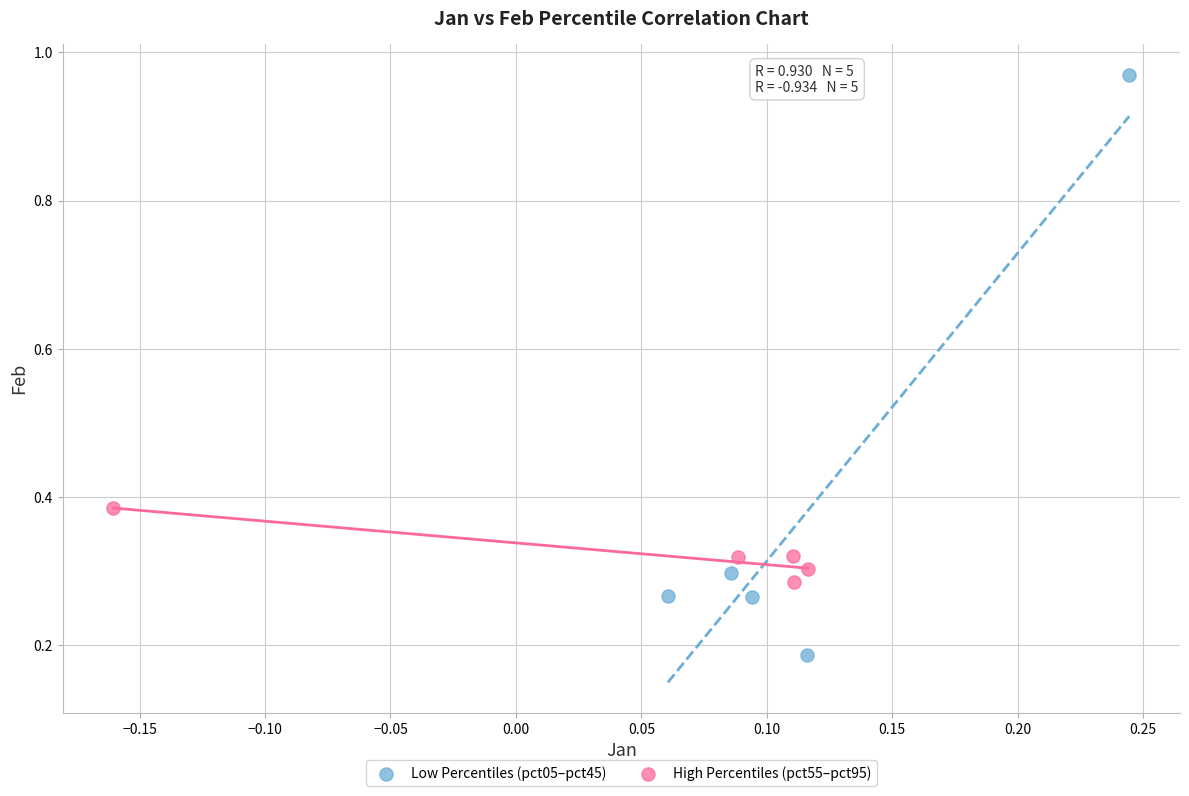

Which series has the largest Y range (max minus min)?

Low Percentiles (pct05–pct45)